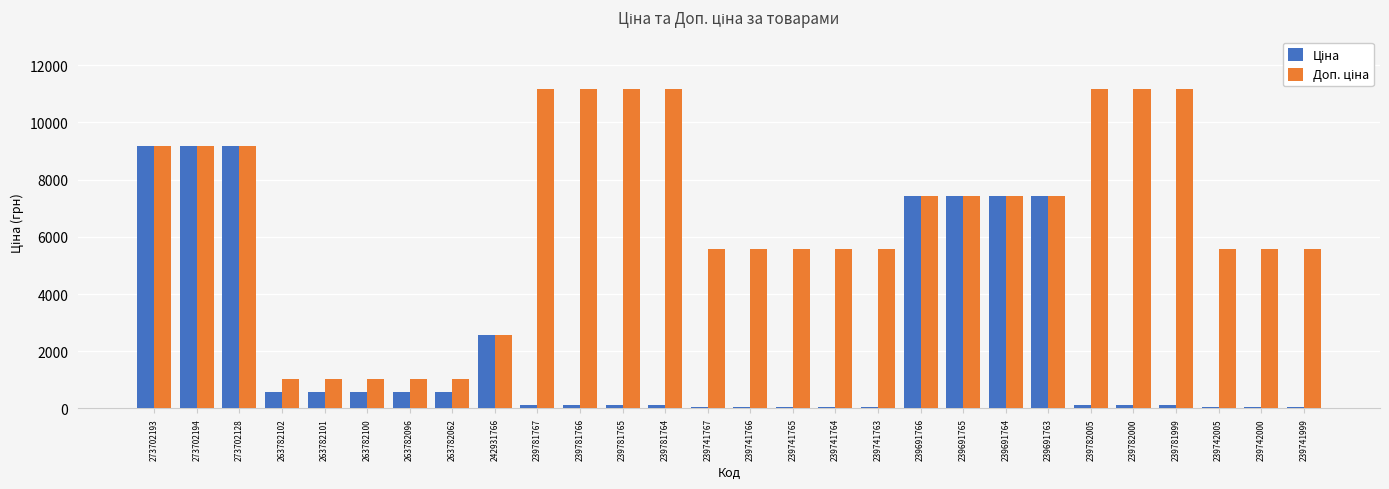

At how many categories does at least one series exceed 7064?

14